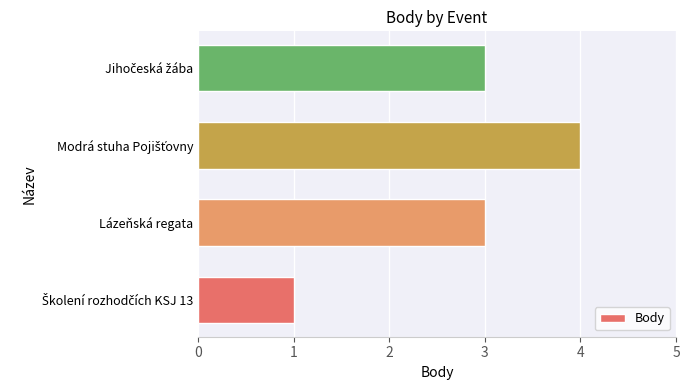

What is the sum of all values?

11